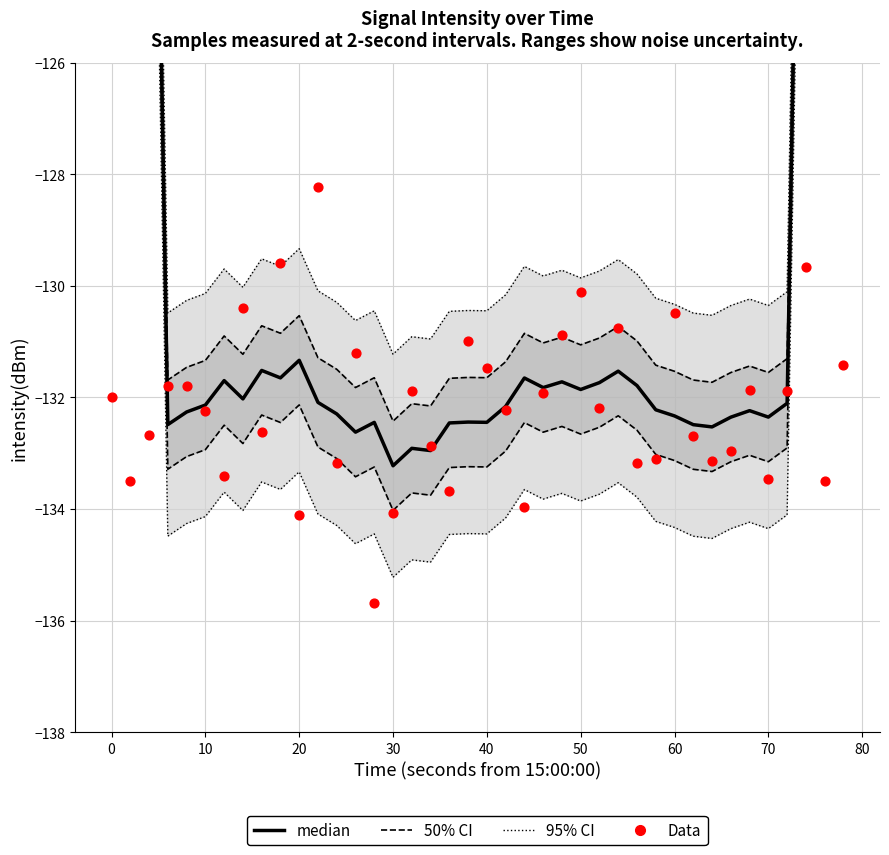

Is the value of 95% CI at 37 greater than the value of median at 60?

Yes